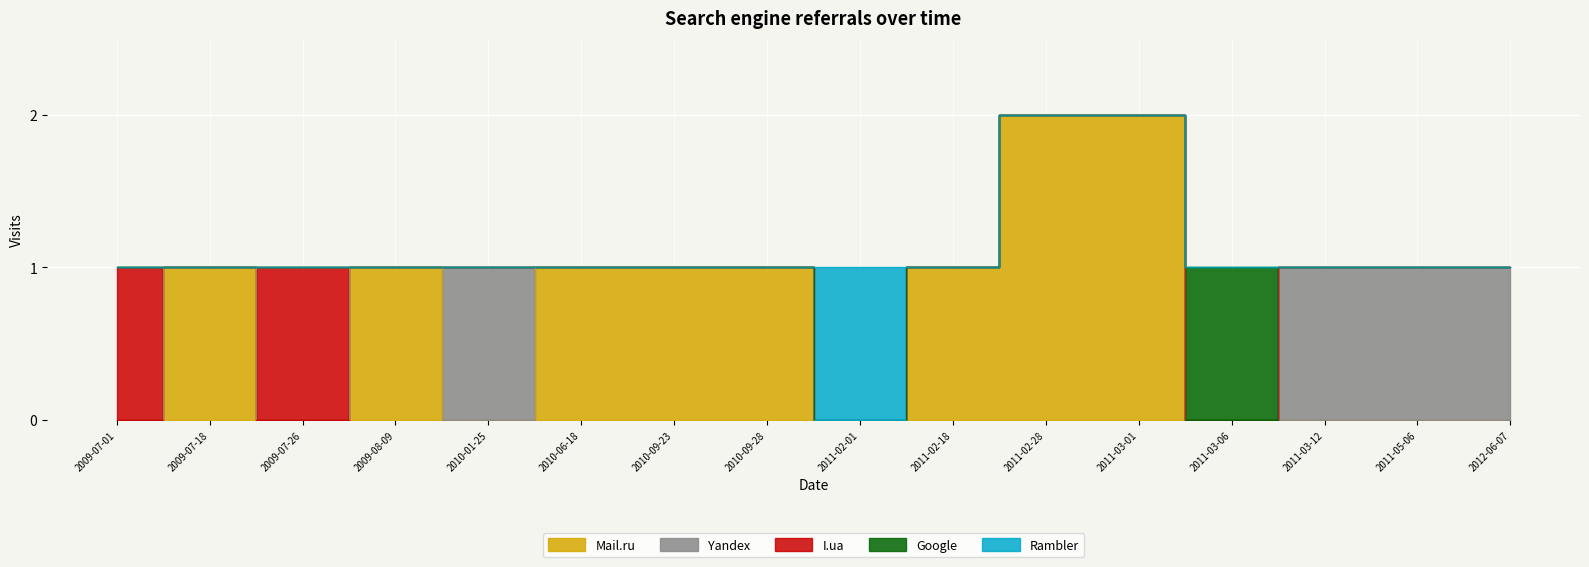

Reading left to right, what are all the values shown in this chart?

Mail.ru: 0	1	0	1	0	1	1	1	0	1	2	2	0	0	0	0
Yandex: 0	0	0	0	1	0	0	0	0	0	0	0	0	1	1	1
I.ua: 1	0	1	0	0	0	0	0	0	0	0	0	0	0	0	0
Google: 0	0	0	0	0	0	0	0	0	0	0	0	1	0	0	0
Rambler: 0	0	0	0	0	0	0	0	1	0	0	0	0	0	0	0